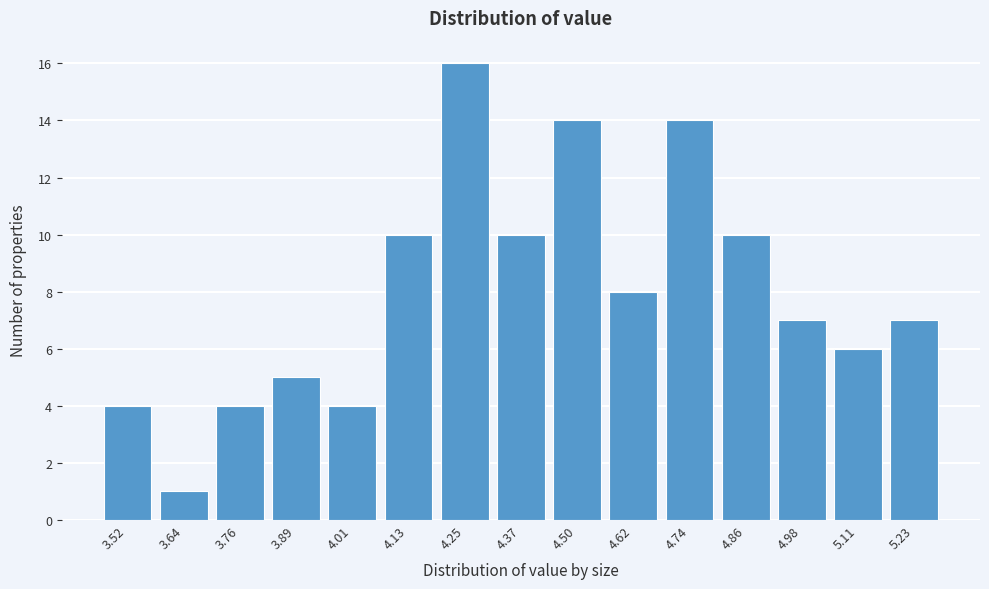

Reading right to left, list all the values displayed in this chart.

5.23=7	5.11=6	4.98=7	4.86=10	4.74=14	4.62=8	4.50=14	4.37=10	4.25=16	4.13=10	4.01=4	3.89=5	3.76=4	3.64=1	3.52=4